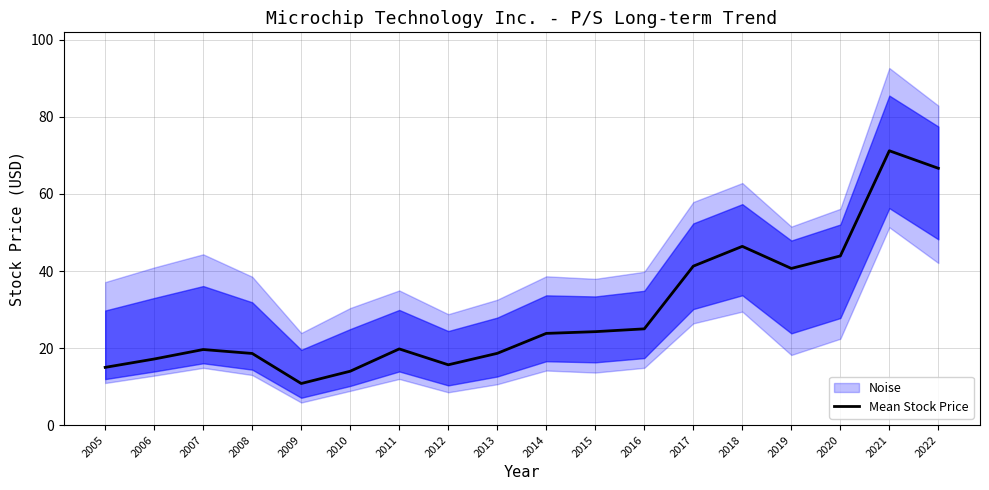

What is the difference between the values at 2005 and 2012?

0.7